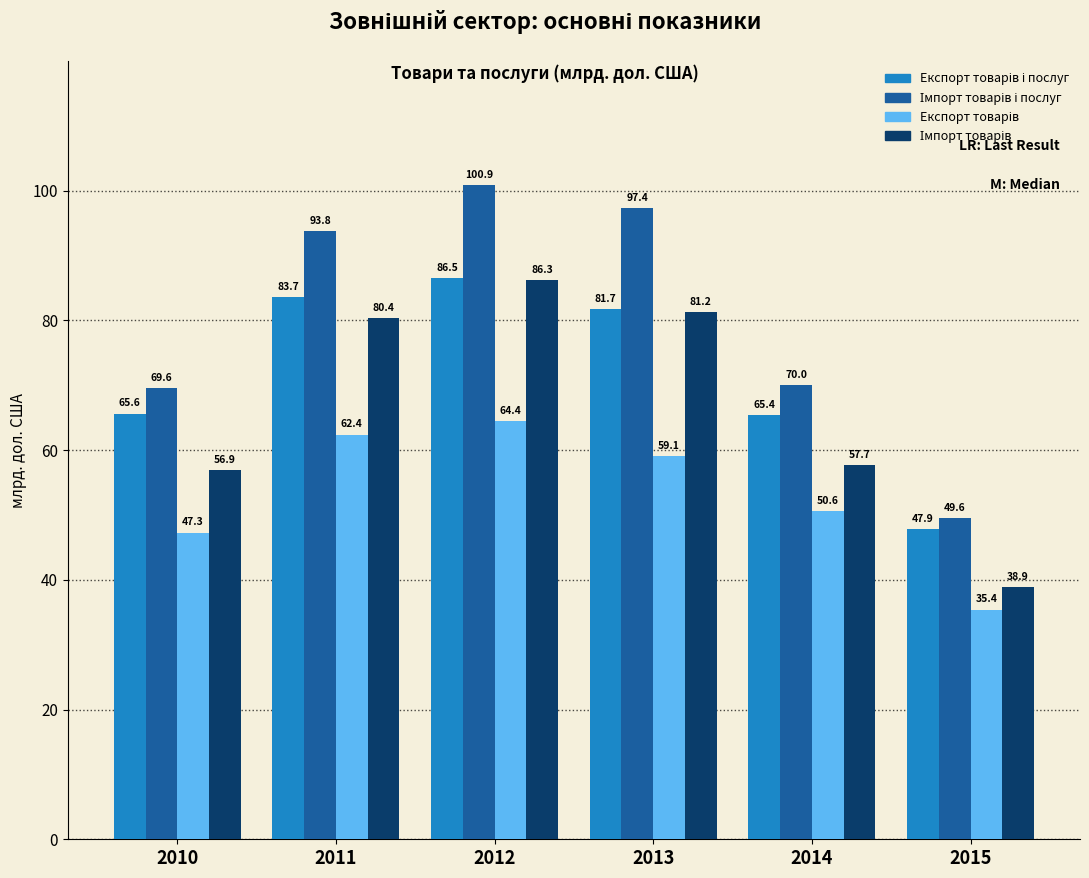

At which category is the sum across all series the highest?

2012